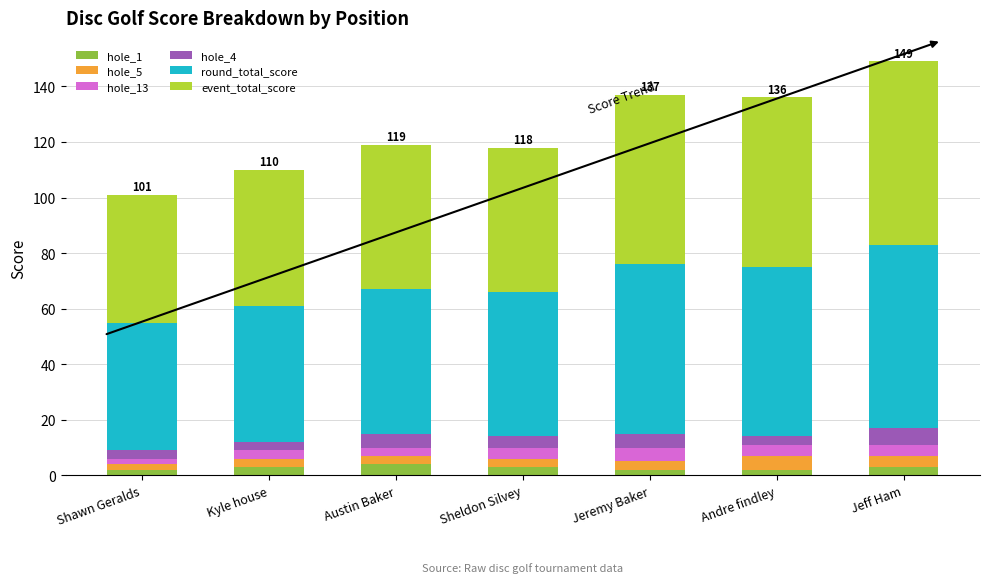

What is the sum of the hole_5 values at Jeff Ham and Sheldon Silvey?

7